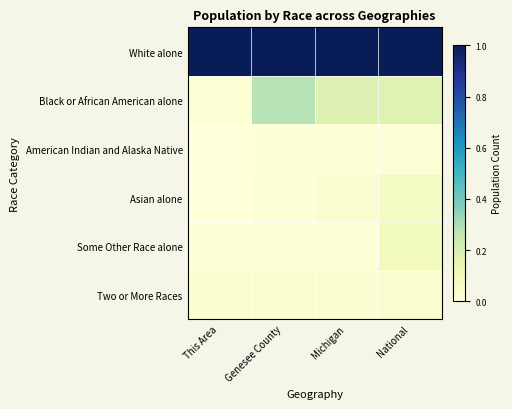

At which category does the chart reach its peak across all series?

This Area